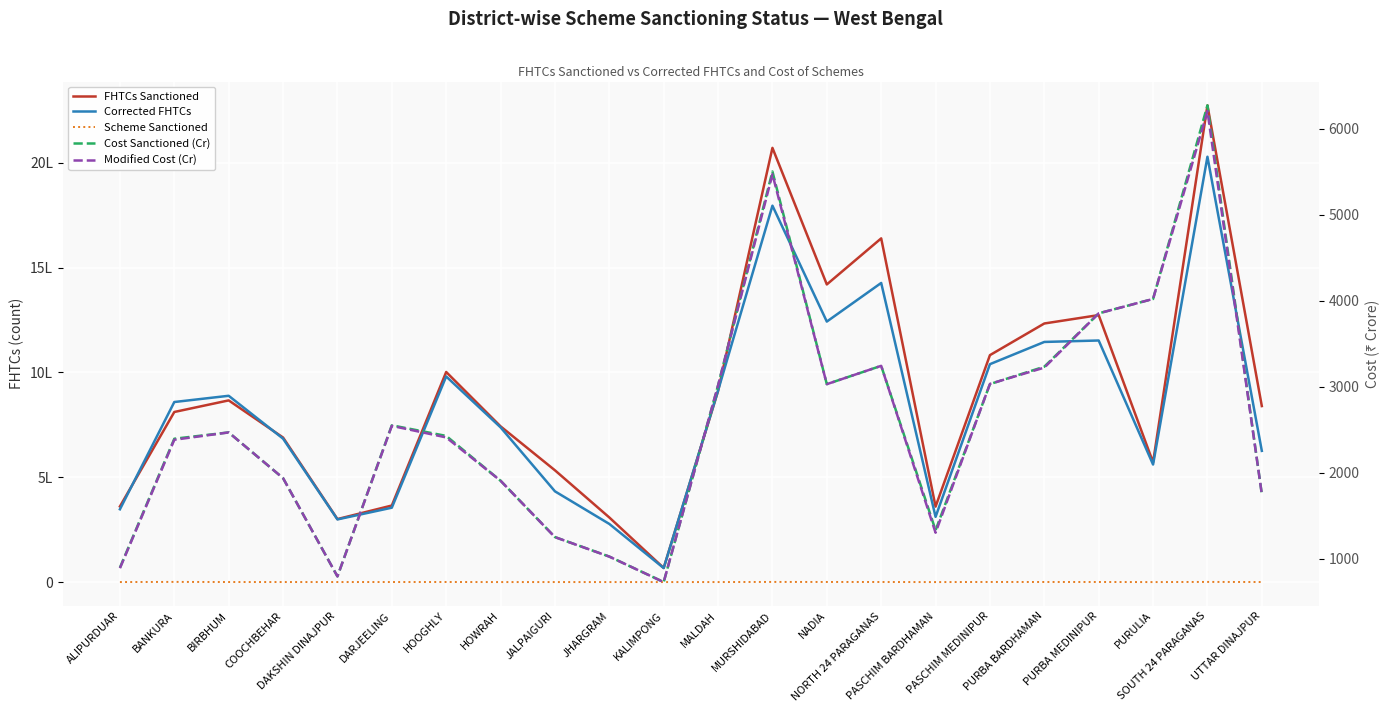

At which category does the chart reach its minimum across all series?

PURULIA